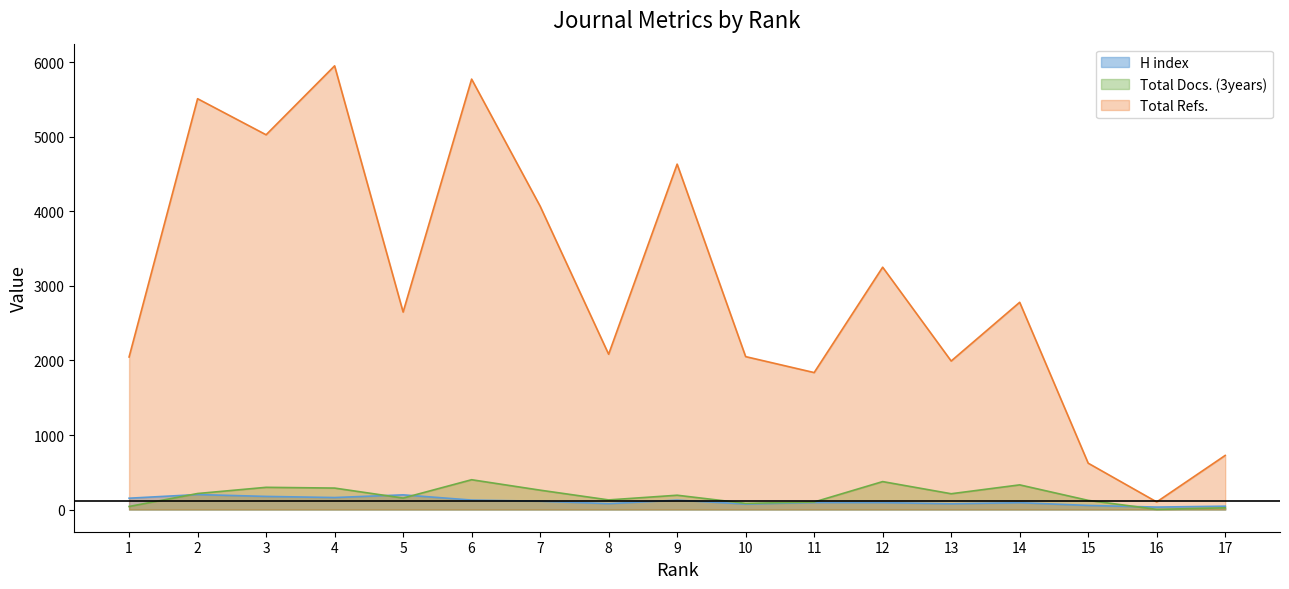

Which category has the lowest value in the Total Refs. series?

16